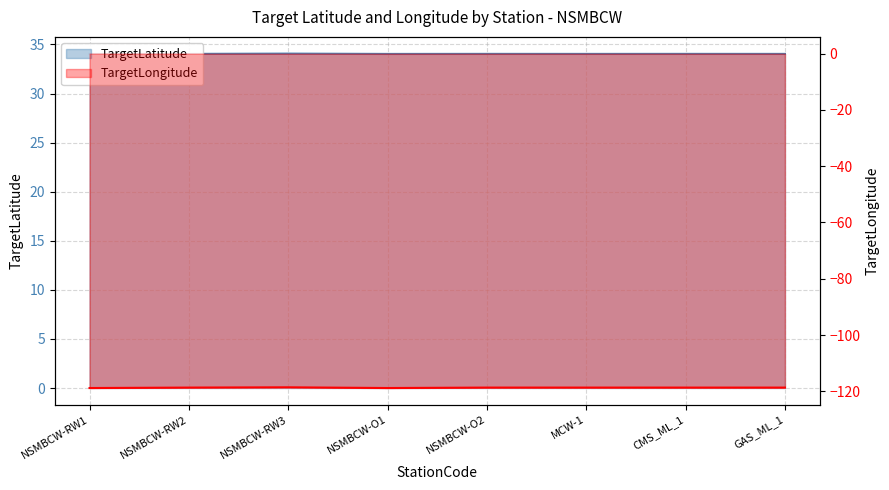

Does the chart display data point markers on the line(s)?

No